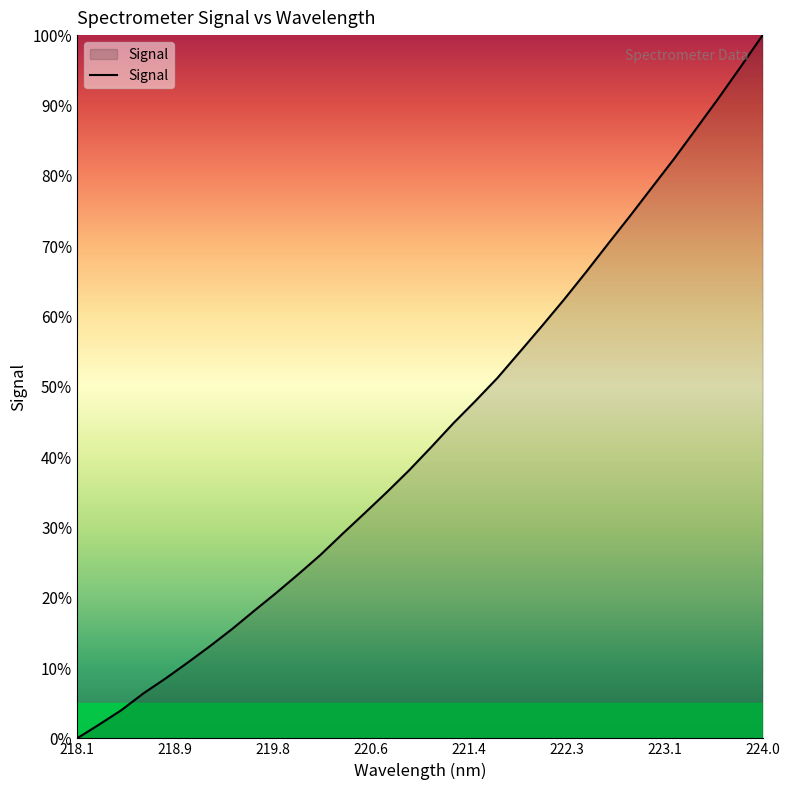

What is the maximum value shown in the chart?

100.0